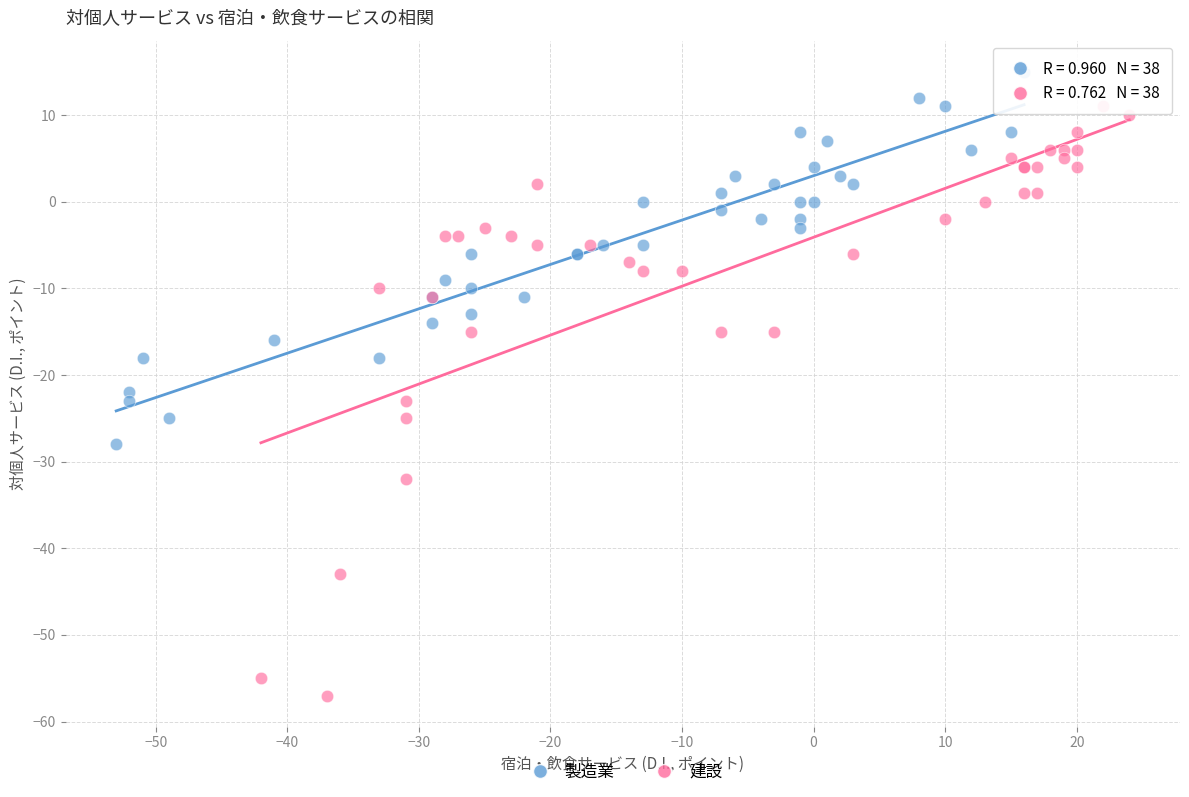

Which series has the widest spread of Y values?

建設